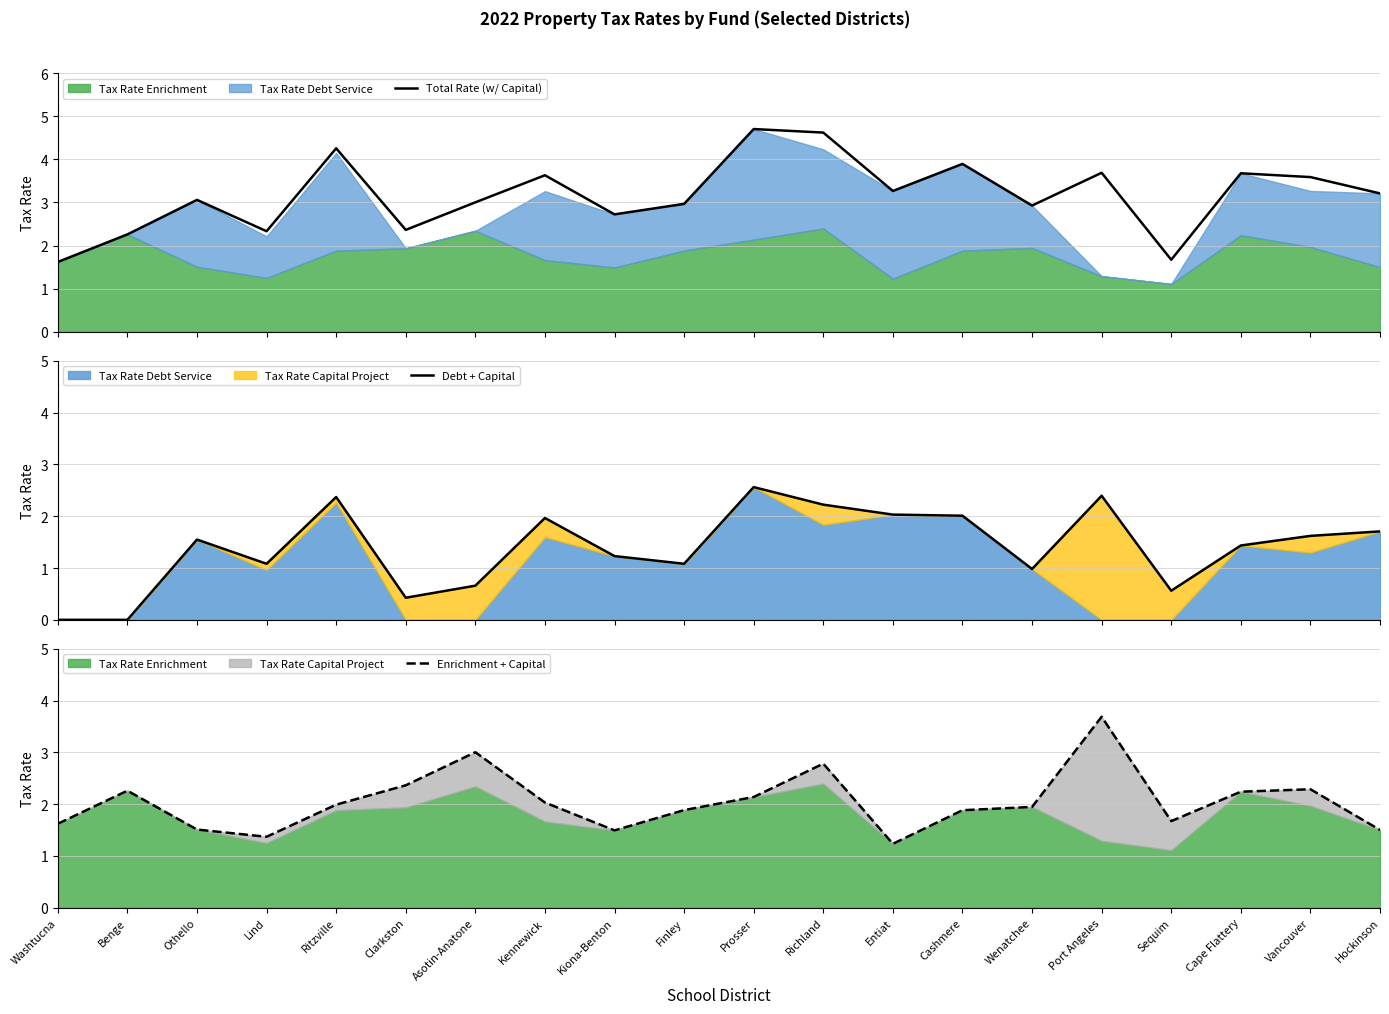

Between Prosser and Clarkston, which is larger?

Prosser